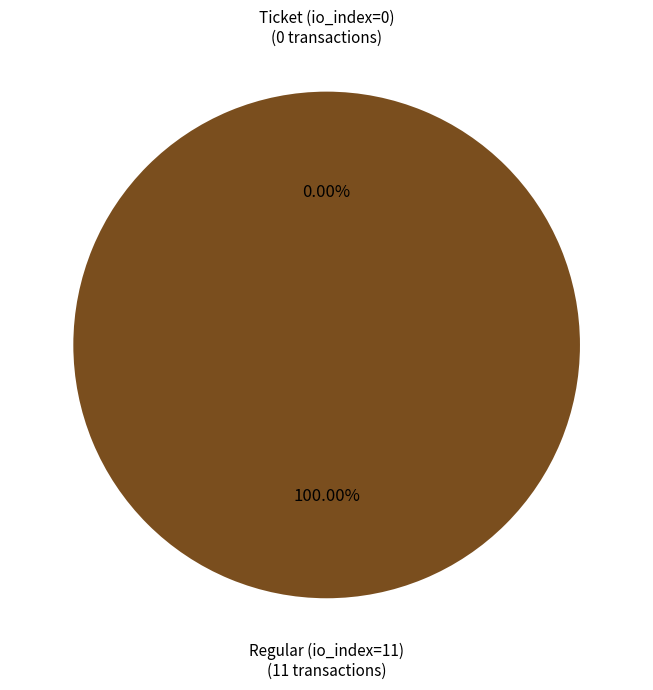

Which category has the biggest portion of the pie?

Regular (io_index=11)